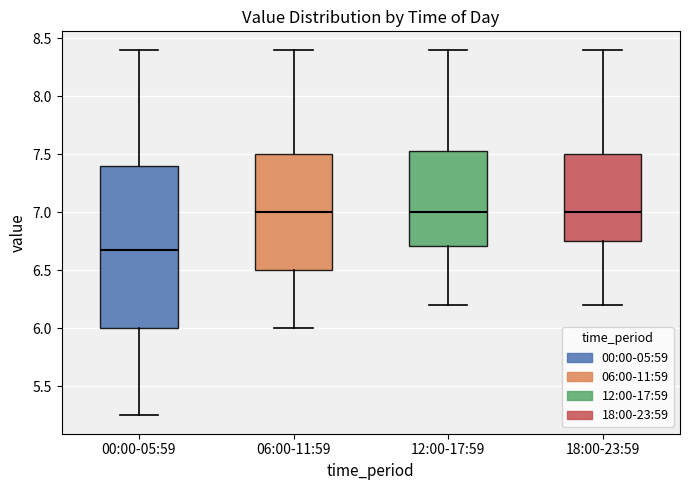

Reading left to right, transcribe this box plot: for each box, give where its median line is, the range the box spans, and where its two whiskers end, as read against the y-axis. The values are not printed on the chart, so give them approximately, as read against the axis.

00:00-05:59: median 6.70, box 6.00 to 7.40, whiskers 5.25 to 8.40
06:00-11:59: median 7.00, box 6.50 to 7.50, whiskers 6.00 to 8.40
12:00-17:59: median 7.00, box 6.70 to 7.55, whiskers 6.20 to 8.40
18:00-23:59: median 7.00, box 6.75 to 7.50, whiskers 6.20 to 8.40